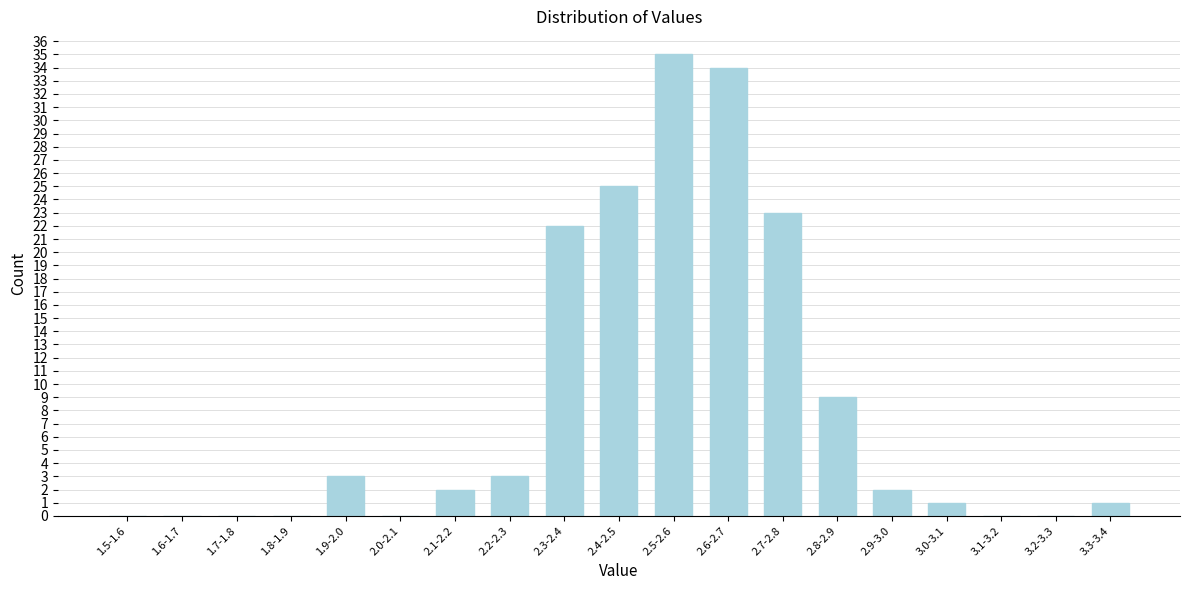

At which label is the value closest to 17?

2.3-2.4